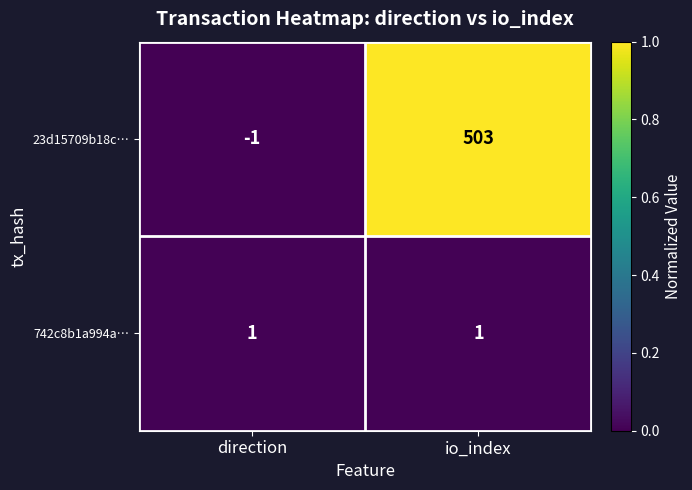

Which label corresponds to the smallest value in the chart?

direction